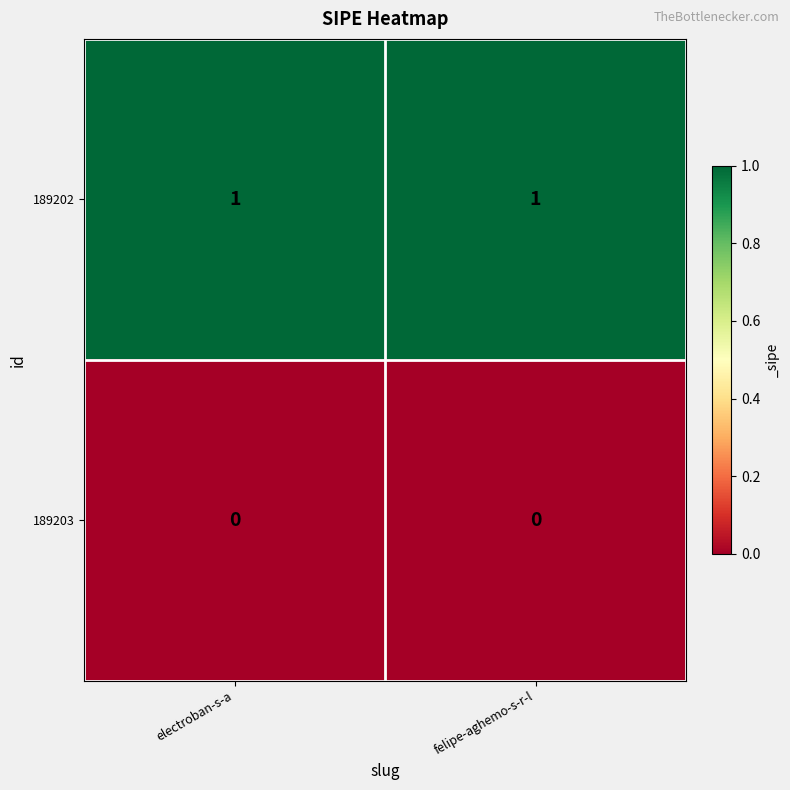

Reading left to right, list all the values displayed in this chart.

189202: 1	1
189203: 0	0